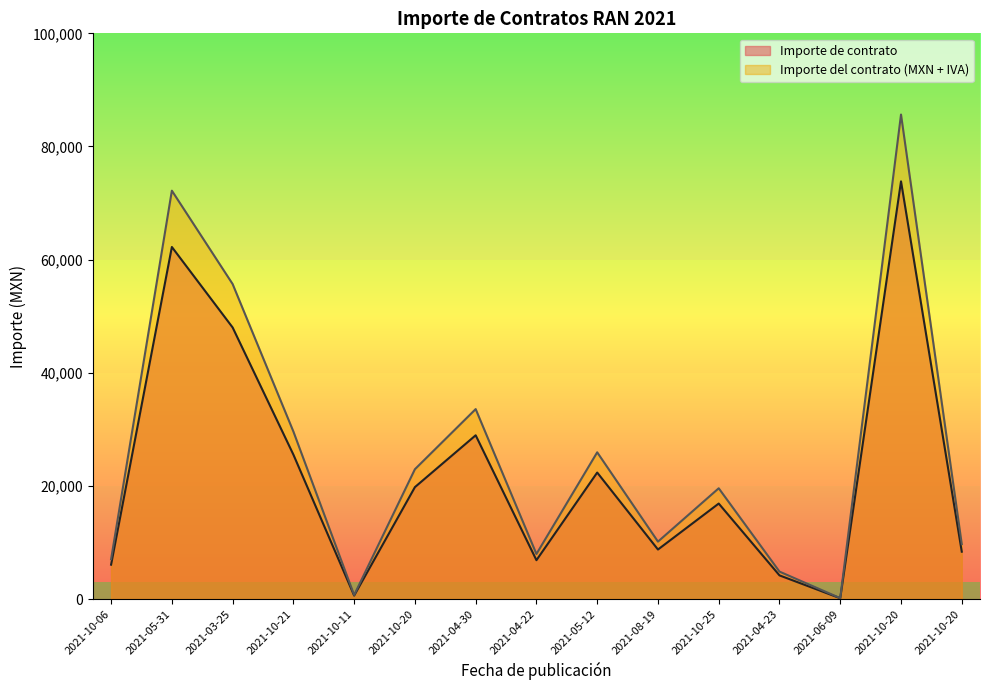

Is it true that Importe de contrato equals 16874.5 at 2021-10-25?

True